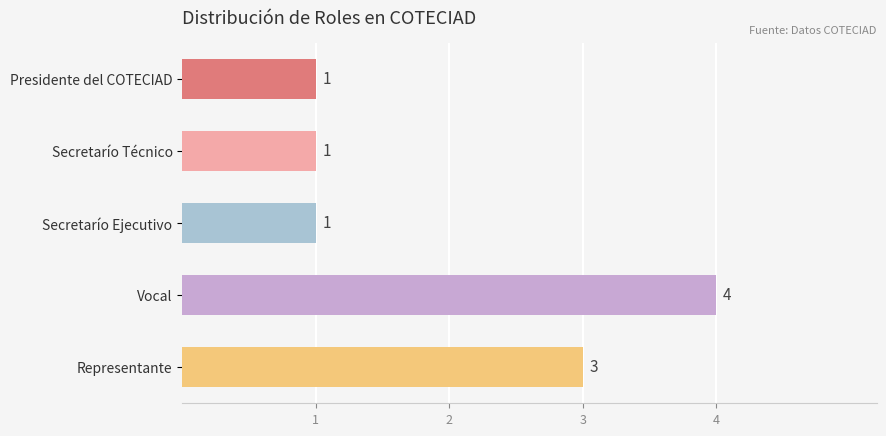

Is it true that the value at Secretarío Ejecutivo is 2?

False